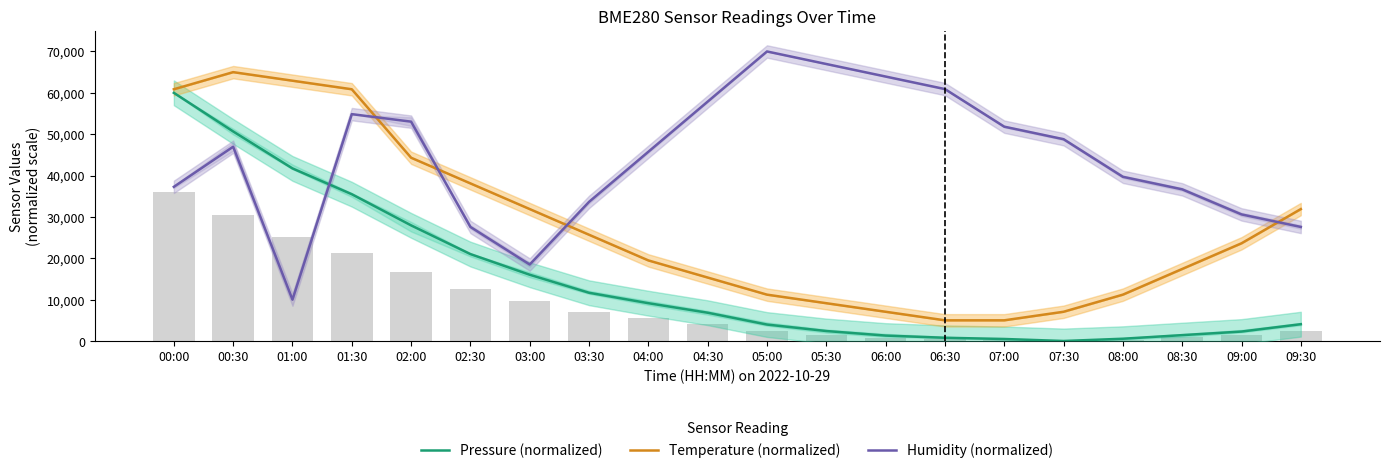

What is the label of the 14th bar from the right?

03:00